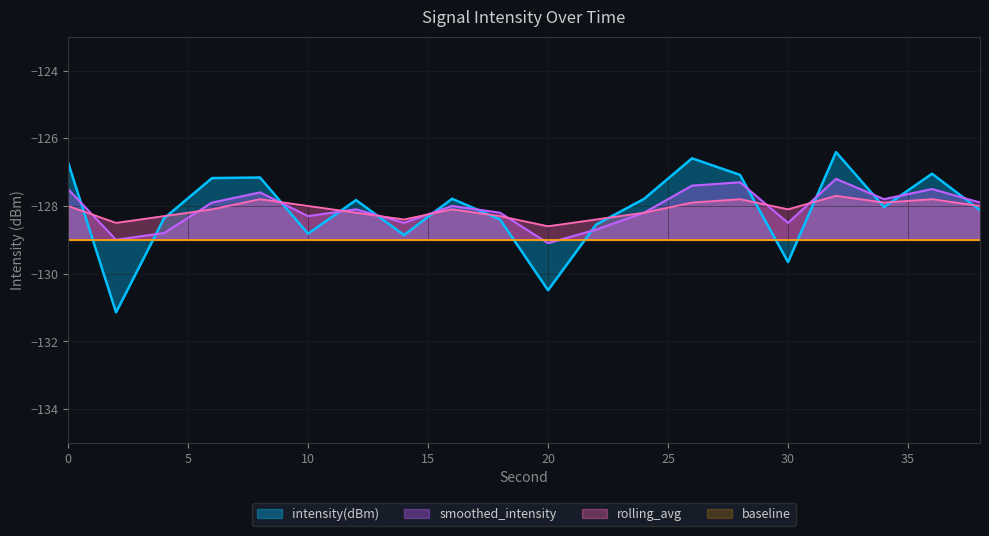

What is the difference between the intensity(dBm) values at 34 and 18?

0.4